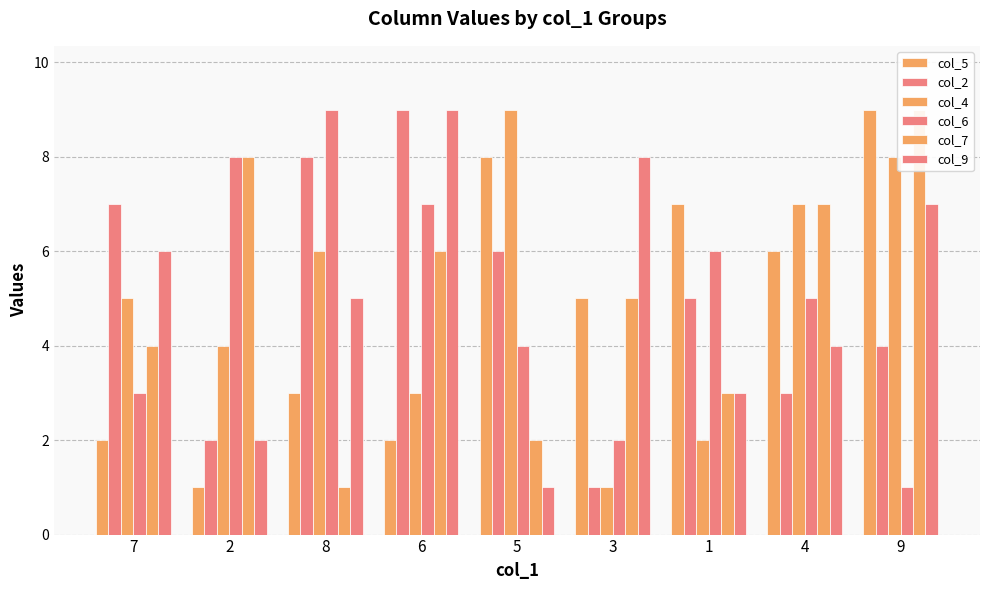

What is the difference between the maximum and minimum values in the col_9 series?

8